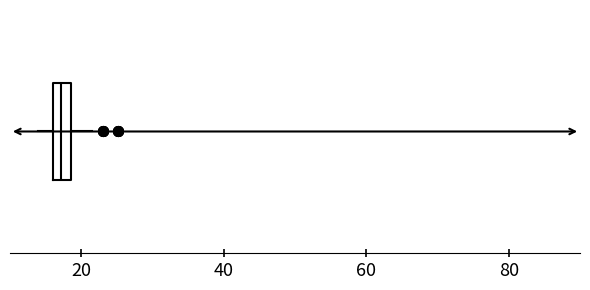

Where is the right edge of the box on the x-axis? The values are not printed on the chart, so give them approximately, as read against the axis.

18